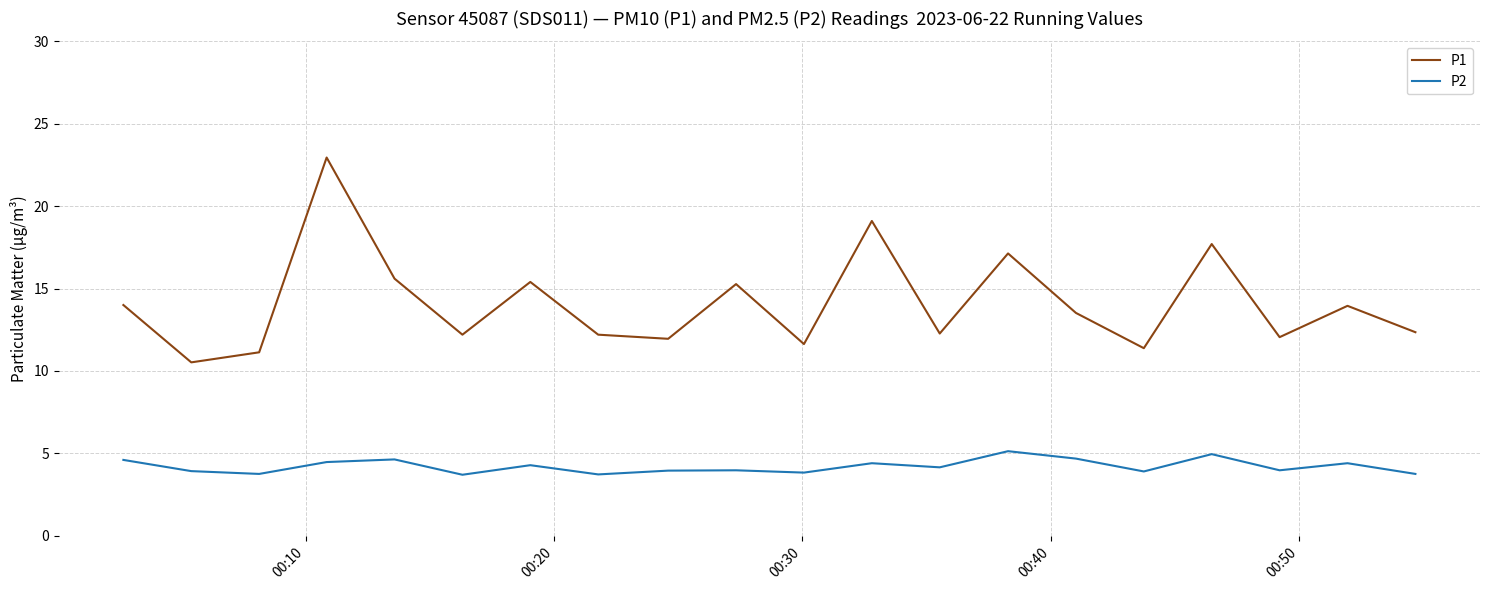

What is the difference between the maximum and minimum values in the P1 series?

12.4